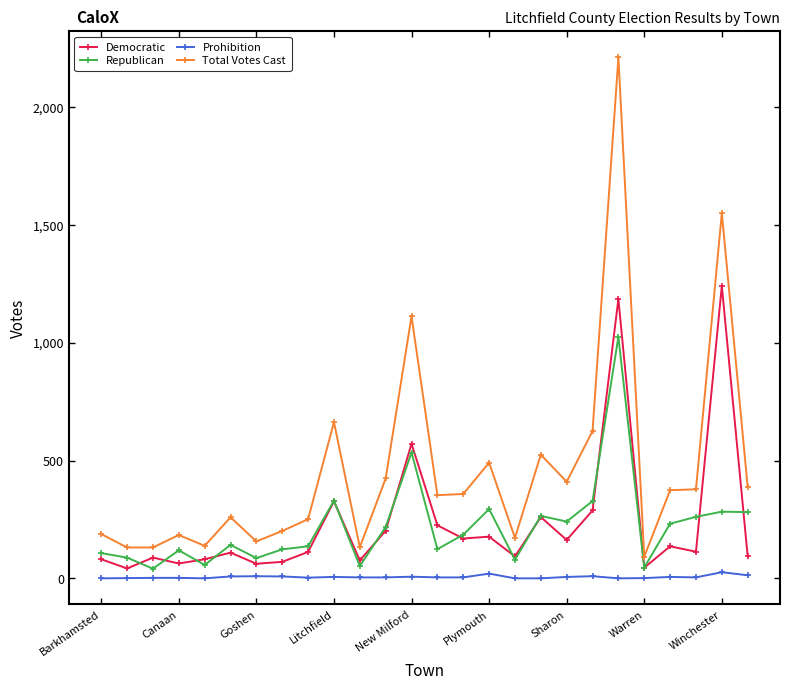

Which series has the largest total across all categories?

Total Votes Cast